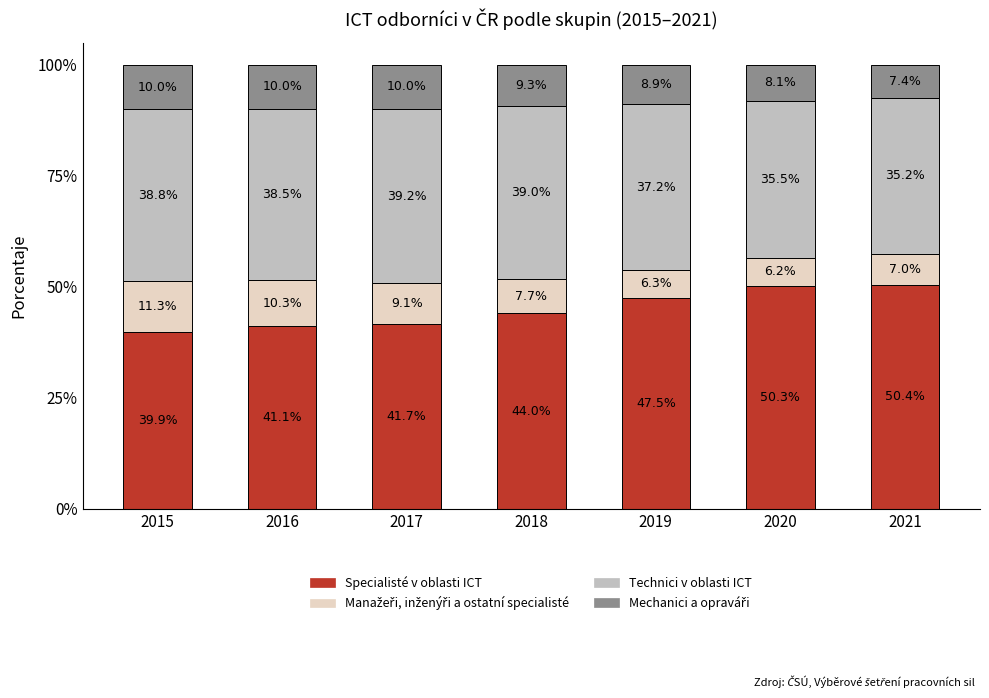

Read the Specialisté v oblasti ICT value at 2019.

47.5